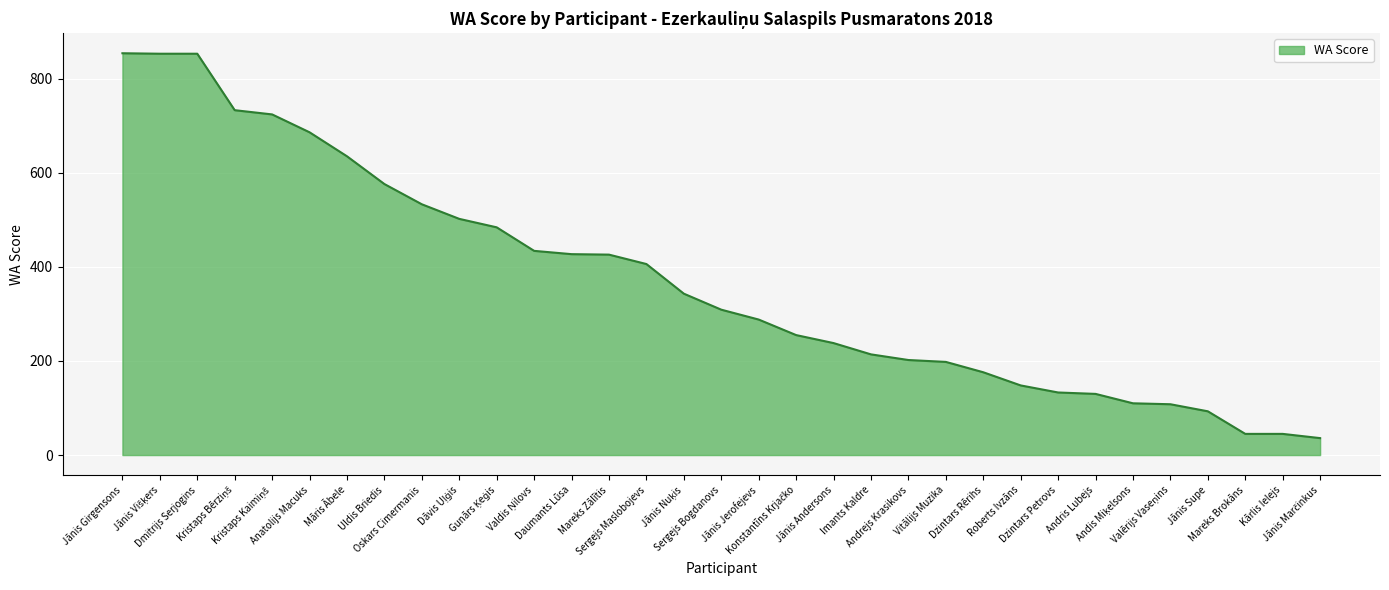

What is the smallest value displayed?

36